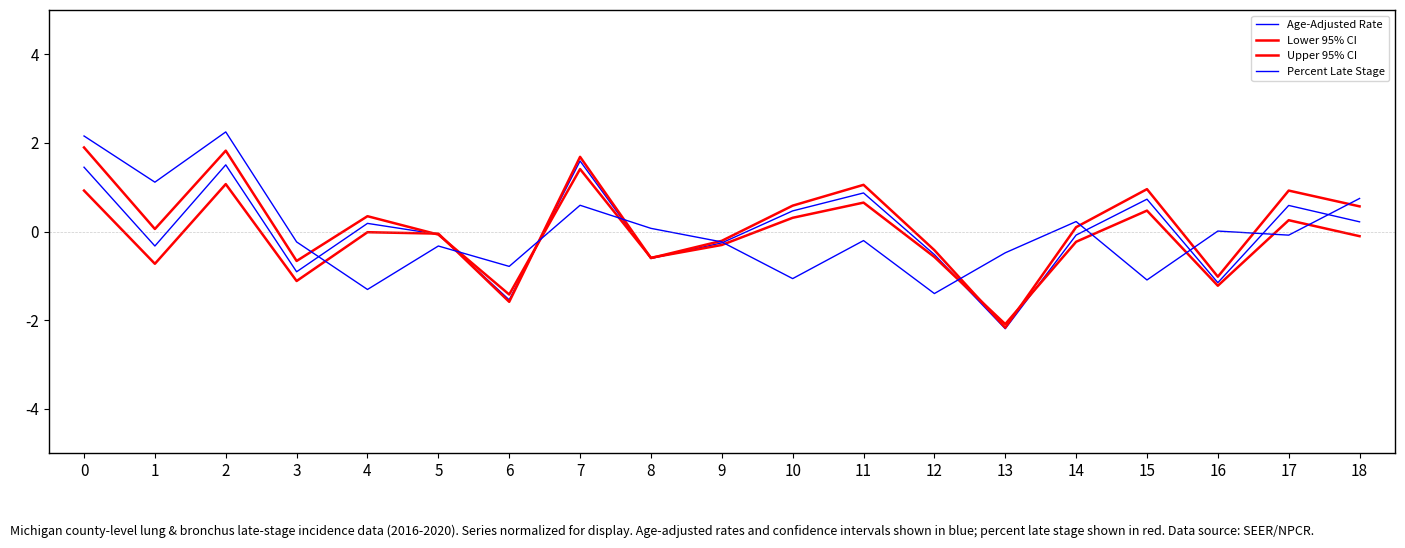

Reading left to right, transcribe all the data shown in this chart.

Age-Adjusted Rate: 0=1.5	1=-0.3	2=1.5	3=-0.9	4=0.2	5=-0.1	6=-1.5	7=1.6	8=-0.6	9=-0.3	10=0.5	11=0.9	12=-0.5	13=-2.2	14=-0.1	15=0.7	16=-1.2	17=0.6	18=0.2
Lower 95% CI: 0=1.9	1=0.1	2=1.8	3=-0.7	4=0.3	5=-0.1	6=-1.4	7=1.4	8=-0.6	9=-0.3	10=0.3	11=0.7	12=-0.6	13=-2.1	14=-0.2	15=0.5	16=-1.2	17=0.3	18=-0.1
Upper 95% CI: 0=0.9	1=-0.7	2=1.1	3=-1.1	4=-0.0	5=-0.0	6=-1.6	7=1.7	8=-0.6	9=-0.2	10=0.6	11=1.1	12=-0.4	13=-2.2	14=0.1	15=1.0	16=-1.0	17=0.9	18=0.6
Percent Late Stage: 0=2.2	1=1.1	2=2.2	3=-0.2	4=-1.3	5=-0.3	6=-0.8	7=0.6	8=0.1	9=-0.2	10=-1.1	11=-0.2	12=-1.4	13=-0.5	14=0.2	15=-1.1	16=0.0	17=-0.1	18=0.7